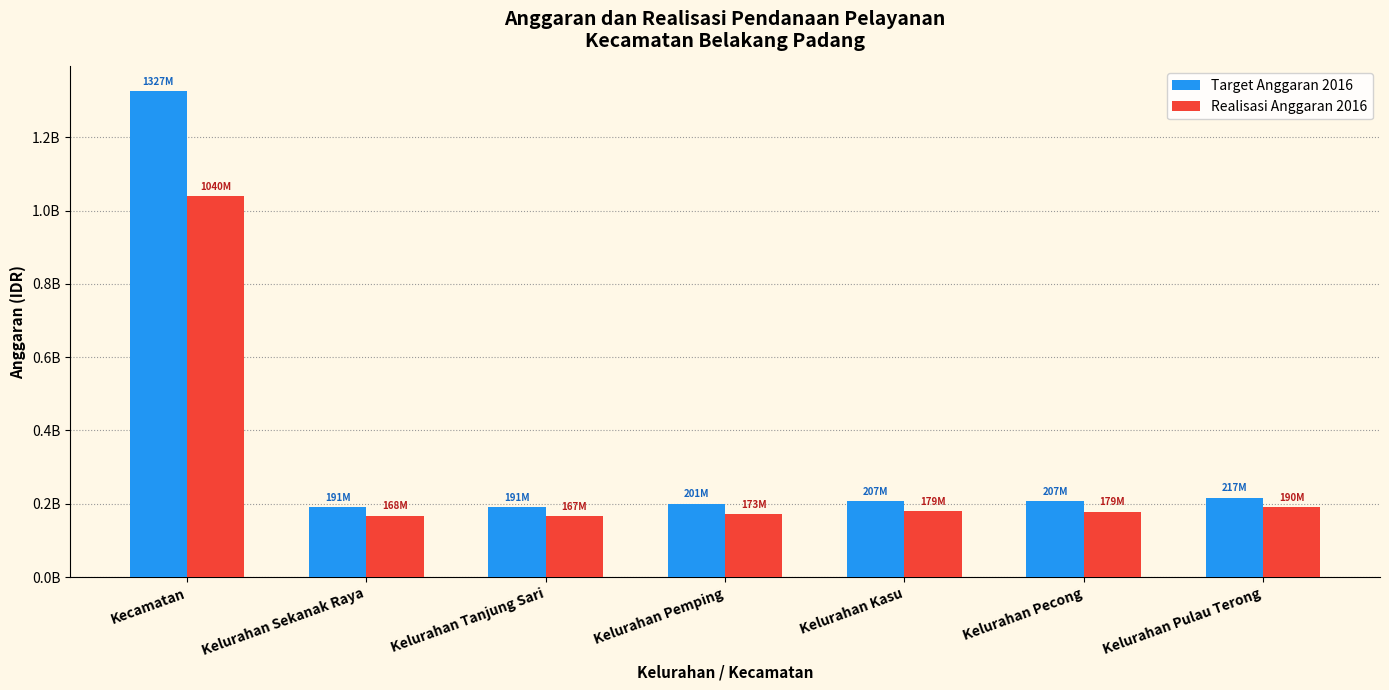

Reading right to left, extract all data points from this chart.

Target Anggaran 2016: 217012827.2	206932827.2	206932827.2	200700827.0	191238227.2	191318227.2	1327155451.2
Realisasi Anggaran 2016: 189951040.0	178731040.0	179030740.0	172806039.0	166532340.0	167896440.0	1039658908.0